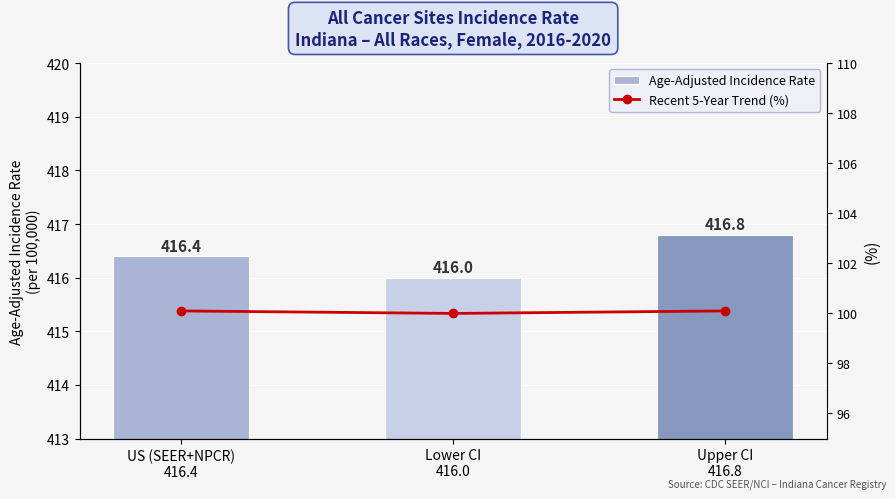

List the labels in order of Recent 5-Year Trend (%) value, smallest first.

Lower CI
416.0, US (SEER+NPCR)
416.4, Upper CI
416.8